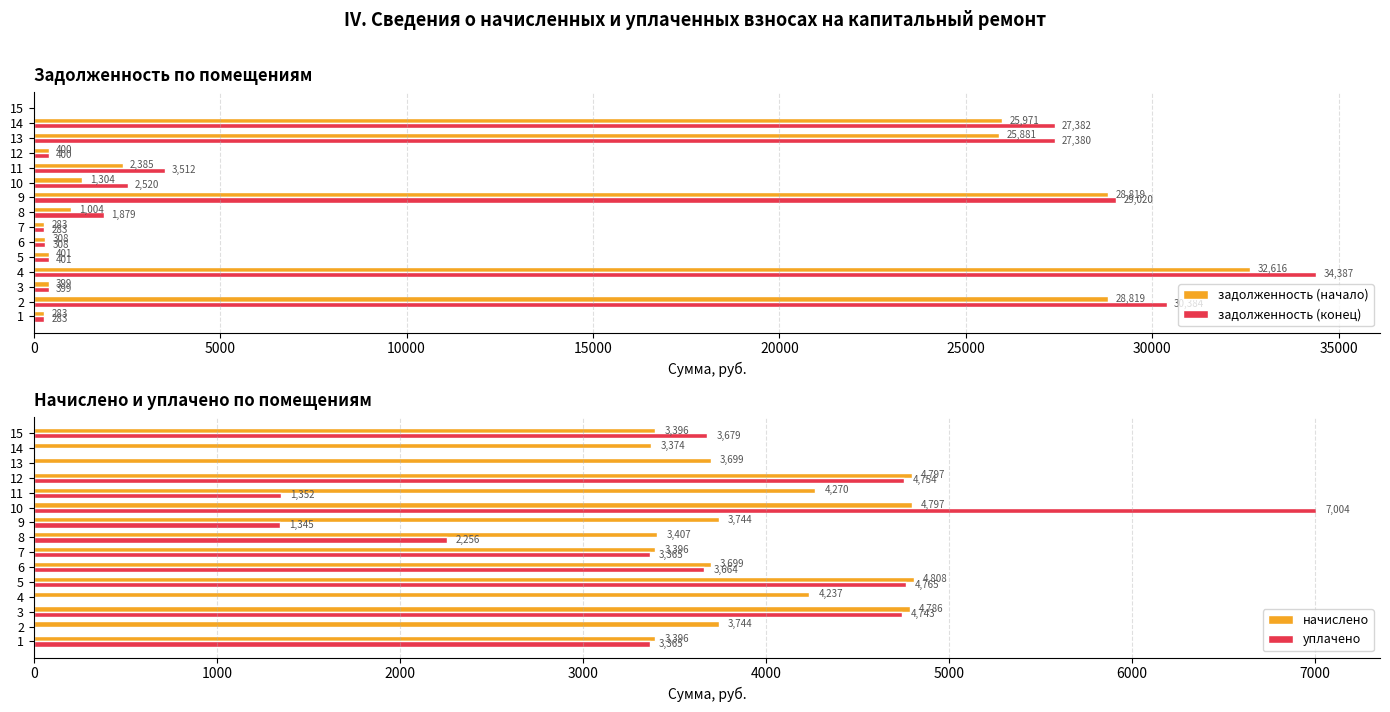

How many data points in задолженность (начало) are less than 1003?

7